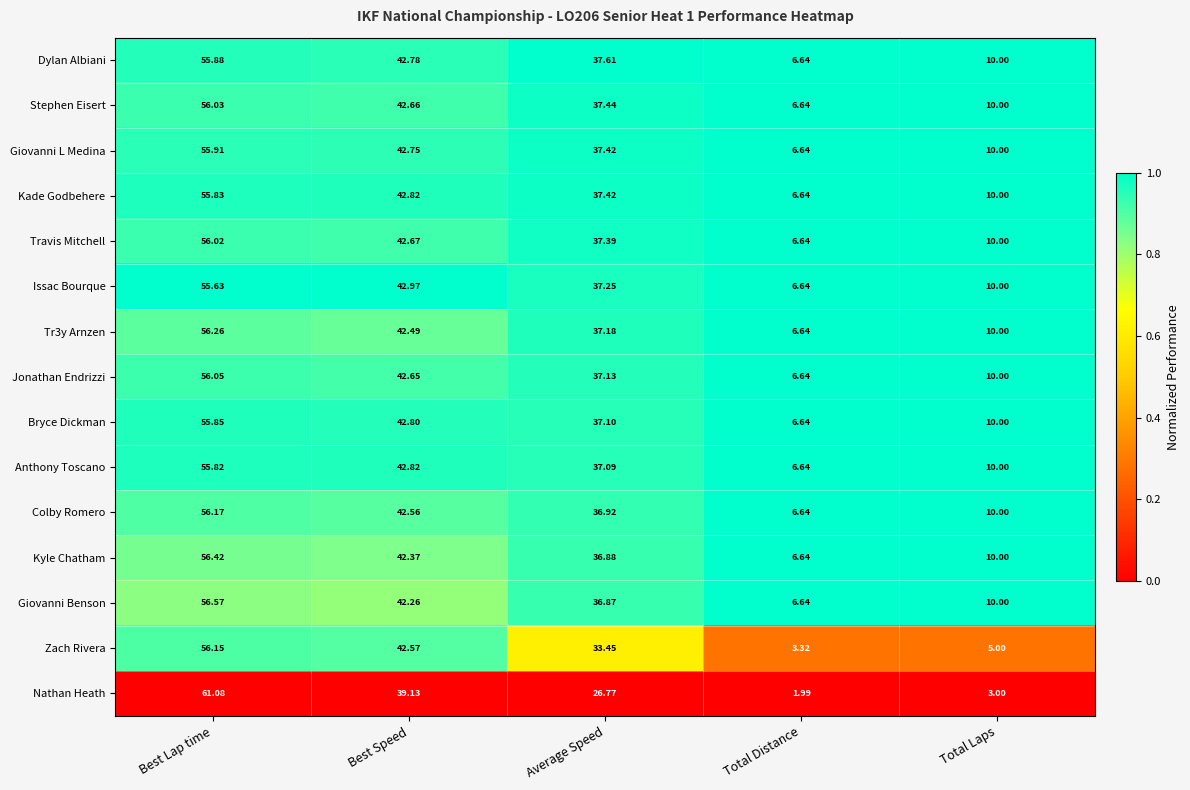

Is the value of Issac Bourque at Total Laps greater than the value of Tr3y Arnzen at Best Speed?

No